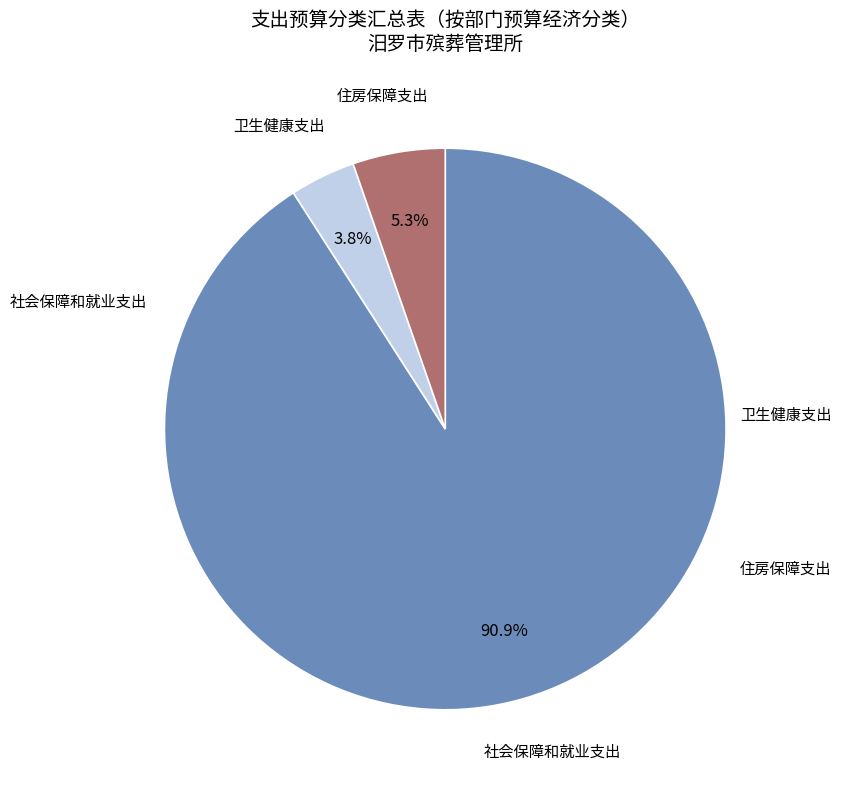

Is there a majority slice in this chart?

Yes